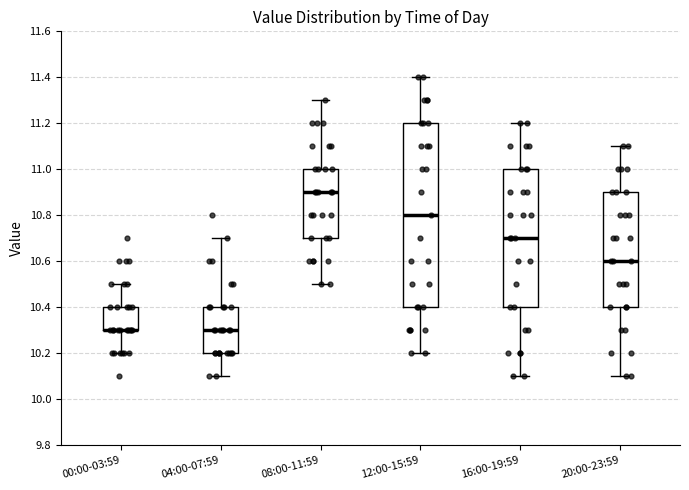

Reading left to right, transcribe this box plot: for each box, give where its median line is, the range the box spans, and where its two whiskers end, as read against the y-axis. The values are not printed on the chart, so give them approximately, as read against the axis.

00:00-03:59: median 10.3 (drawn on the box's lower edge), box 10.3 to 10.4, whiskers 10.2 to 10.5
04:00-07:59: median 10.3, box 10.2 to 10.4, whiskers 10.1 to 10.7
08:00-11:59: median 10.9, box 10.7 to 11.0, whiskers 10.5 to 11.3
12:00-15:59: median 10.8, box 10.4 to 11.2, whiskers 10.2 to 11.4
16:00-19:59: median 10.7, box 10.4 to 11.0, whiskers 10.1 to 11.2
20:00-23:59: median 10.6, box 10.4 to 10.9, whiskers 10.1 to 11.1